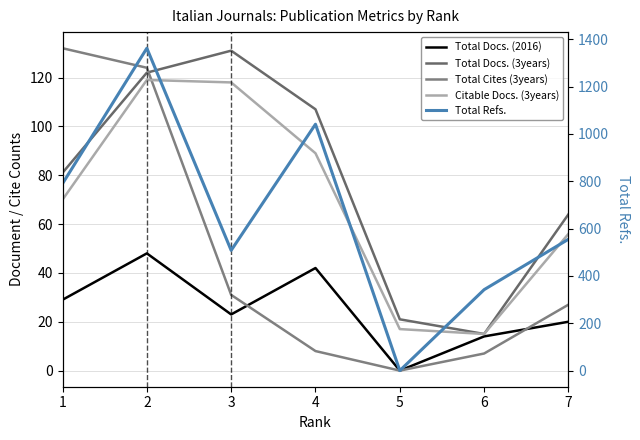

In Total Docs. (3years), how many points are lower than both neighbors (excluding endpoints)?

1